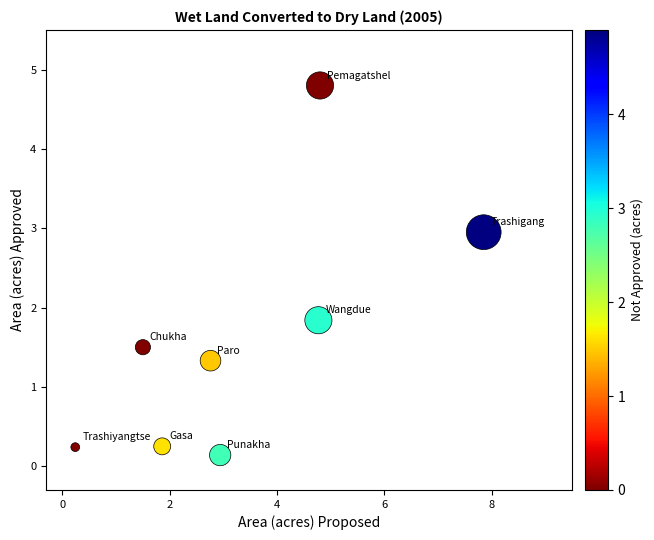

What Y value in the scatter plot is closest to 2?

1.8